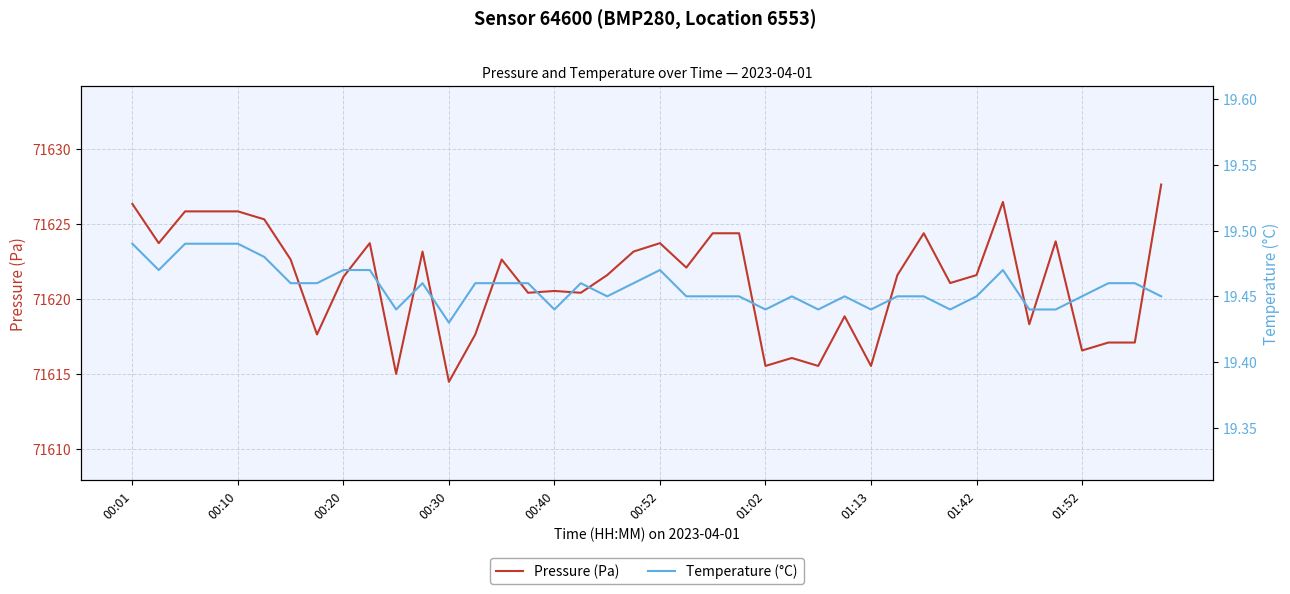

The Temperature (°C), Sensor 64600 BMP280, Location 6553 series shows 19.5 at 38. True or false?

True